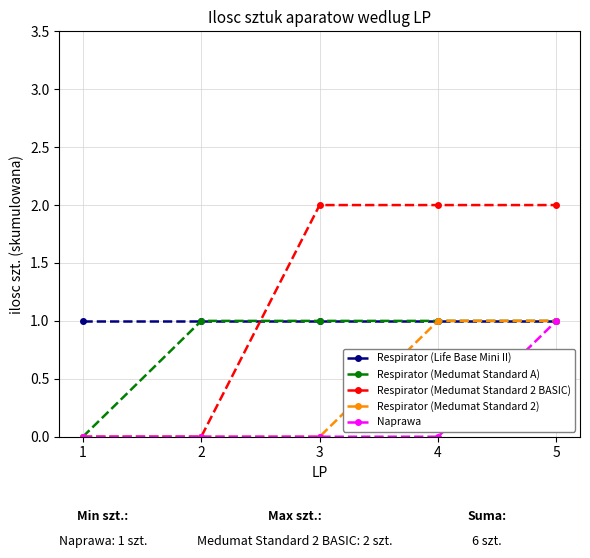

What is the spread (max minus min) of values at 1?

1